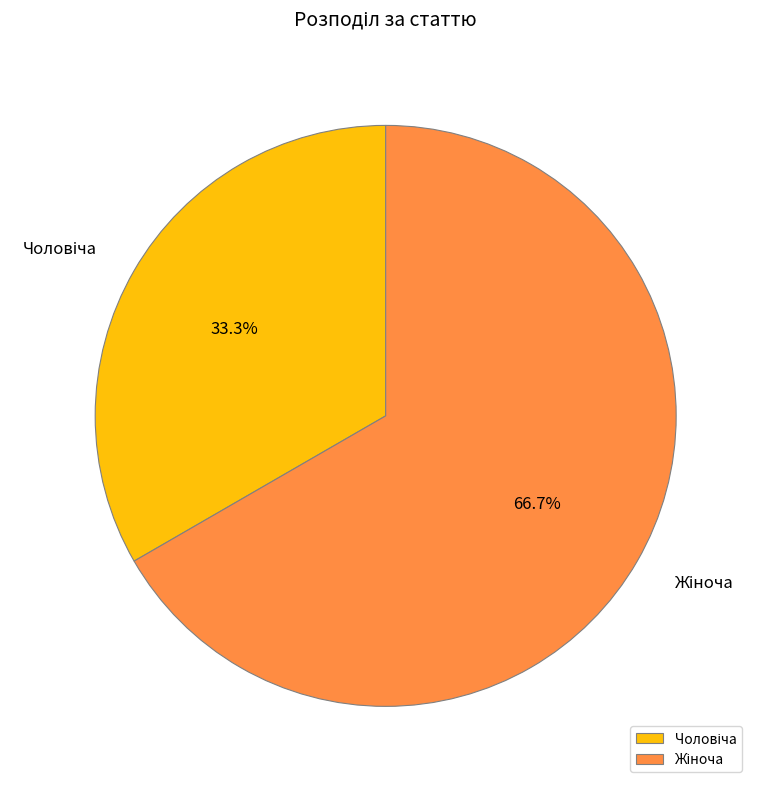

Is there any slice that represents more than half of the pie?

Yes